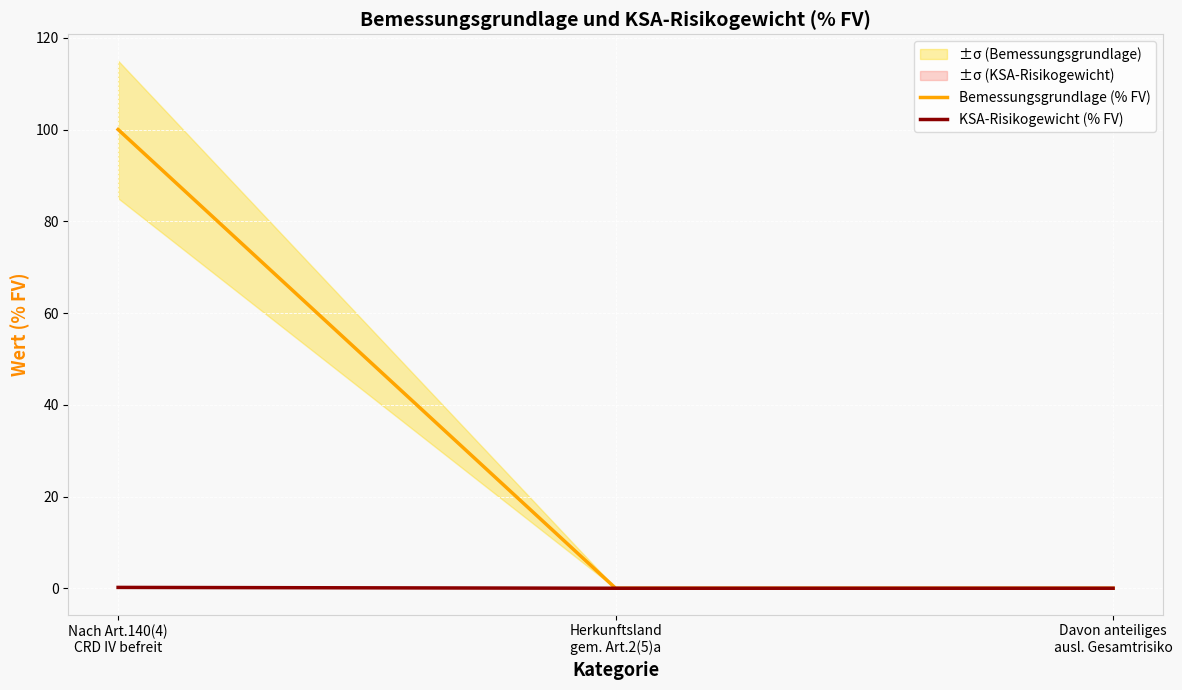

What is the difference between the KSA-Risikogewicht (% FV) values at Herkunftsland
gem. Art.2(5)a and Nach Art.140(4)
CRD IV befreit?

0.2